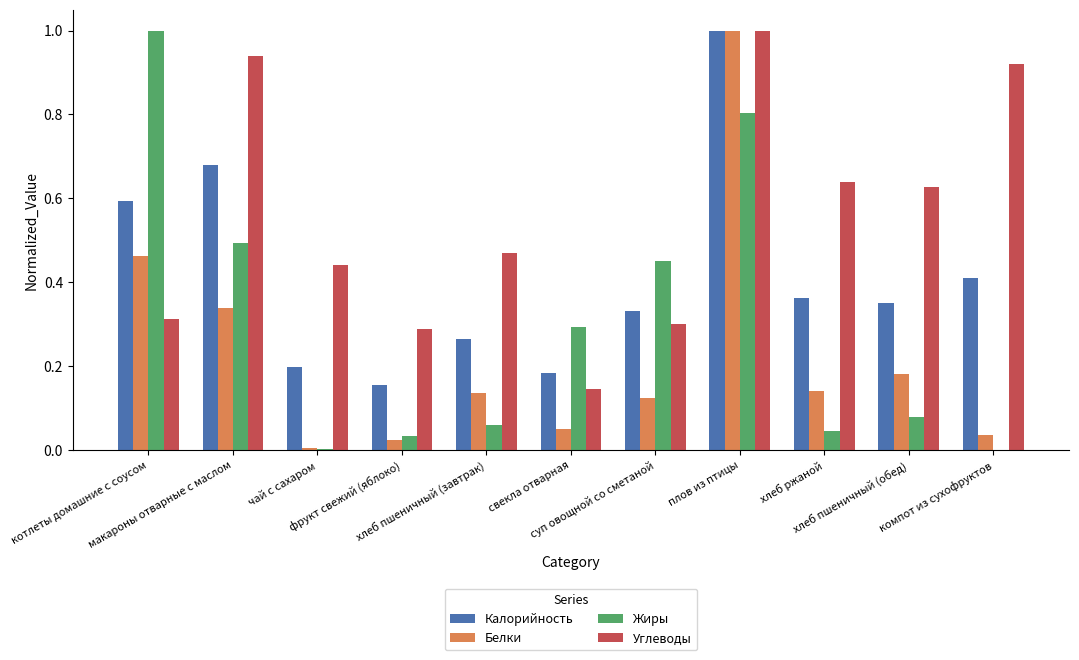

Which series has the largest total across all categories?

Углеводы